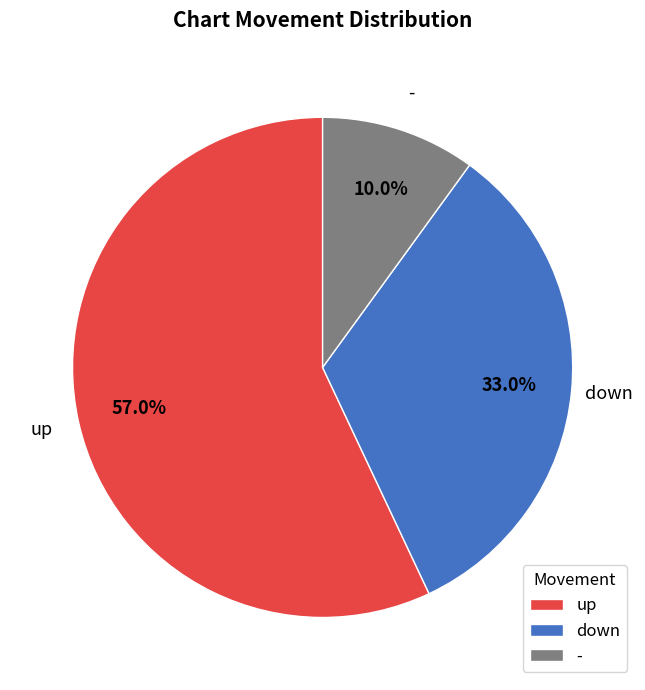

How many segments does this pie chart have?

3